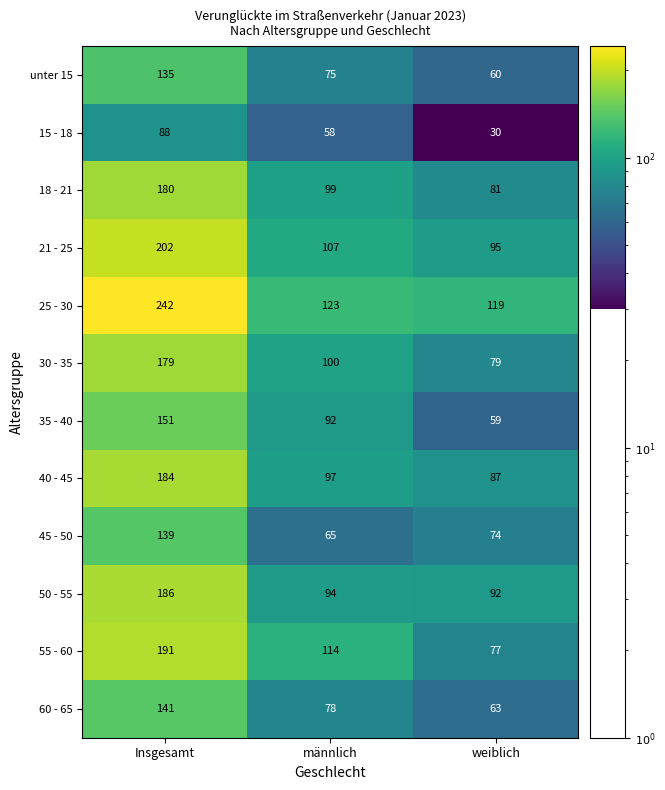

What is the highest value of the 60 - 65 series?

141